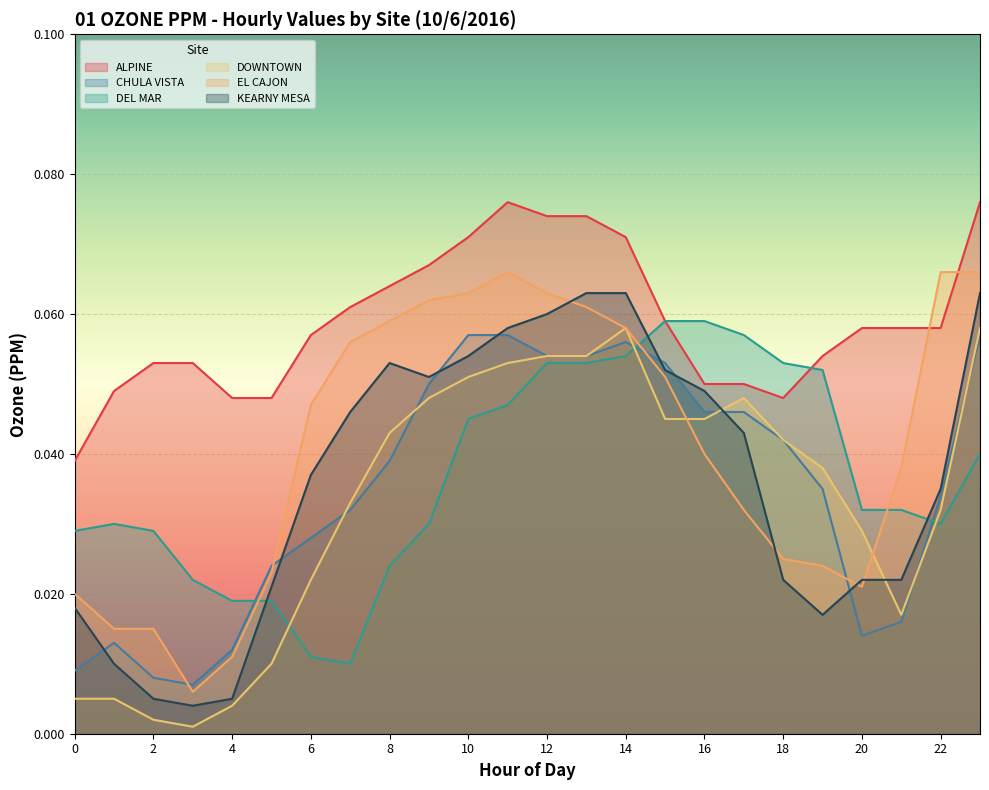

Which label corresponds to the smallest value in the chart?

3